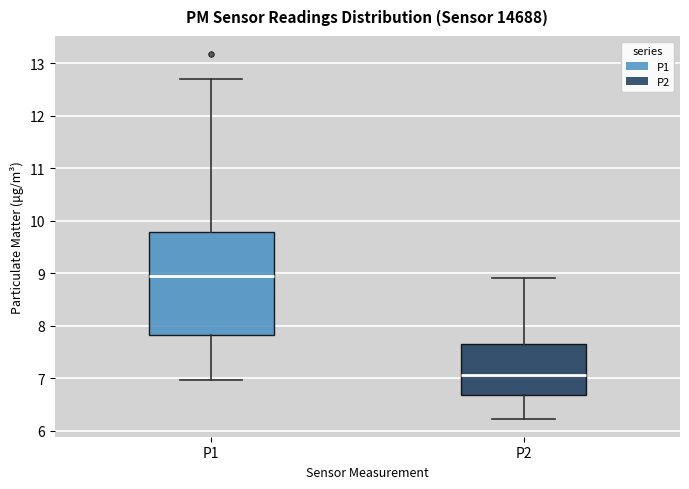

Reading left to right, read every box against the y-axis: the position of its median line, the range the box covers, and the ends of its whiskers. The values are not printed on the chart, so give them approximately, as read against the axis.

P1: median 9.0, box 7.8 to 9.8, whiskers 7.0 to 12.7
P2: median 7.1, box 6.7 to 7.6, whiskers 6.2 to 8.9